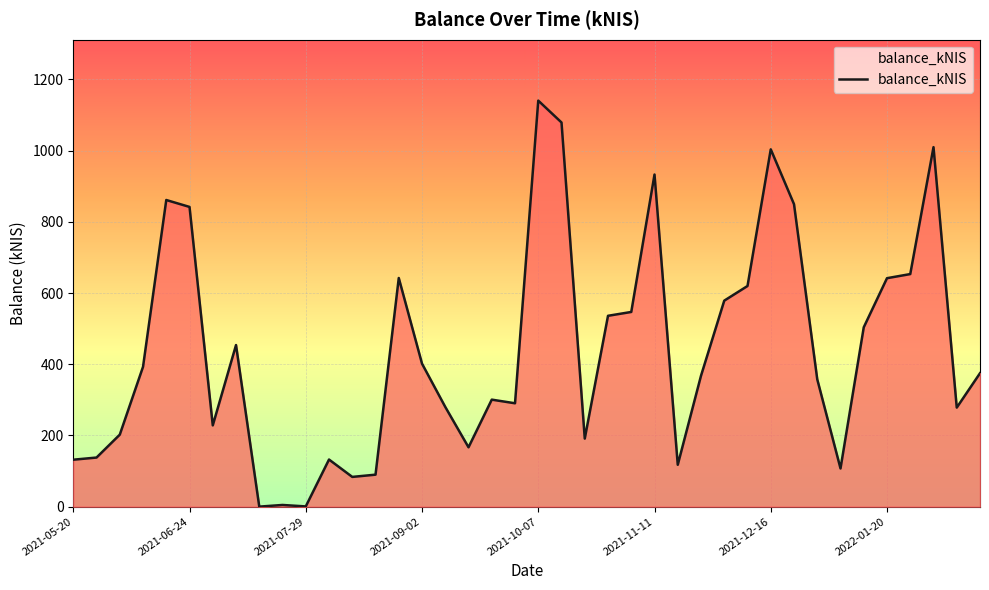

What is the difference between the maximum and minimum values?

1140.6